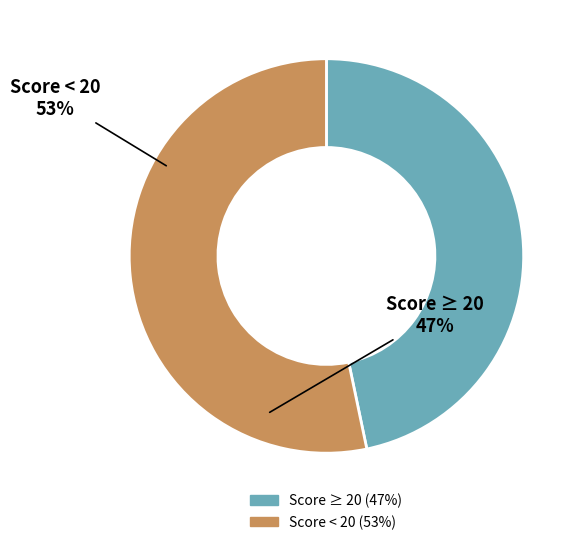

Is there a majority slice in this chart?

Yes